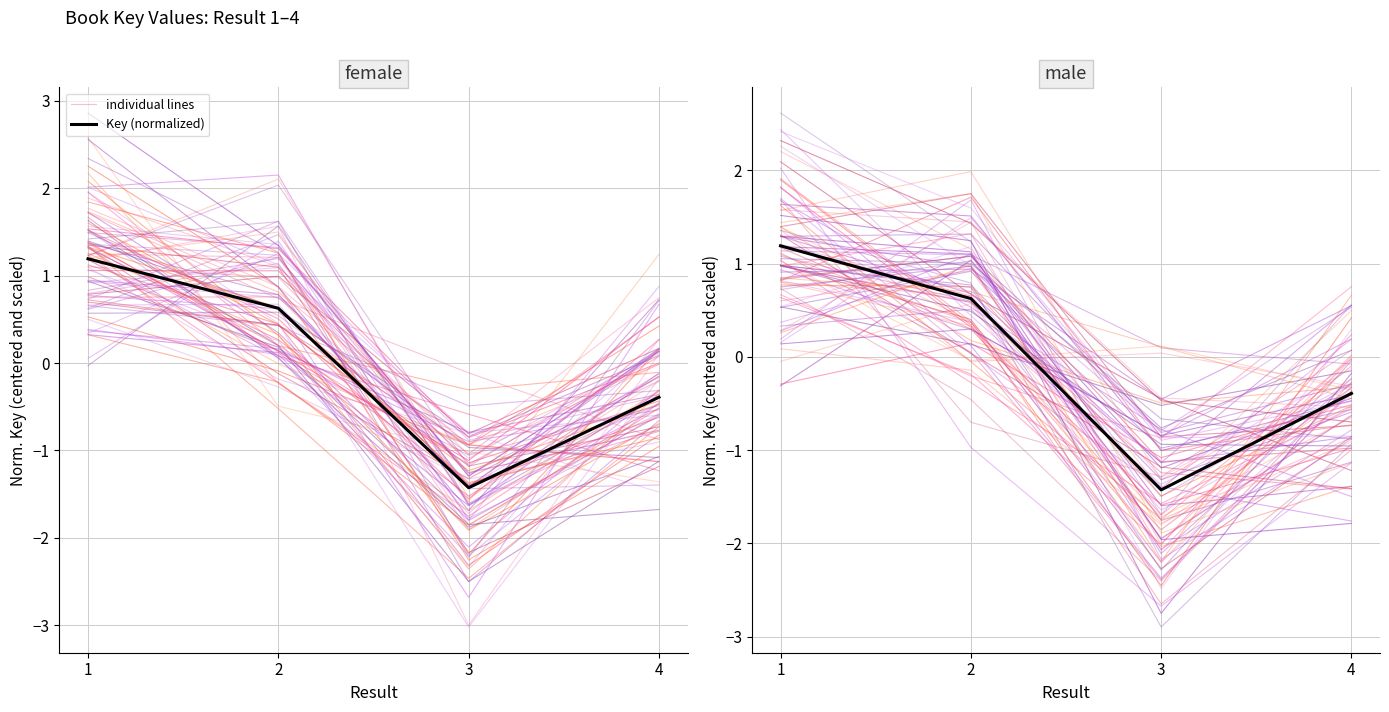

At which category does the chart reach its minimum across all series?

3